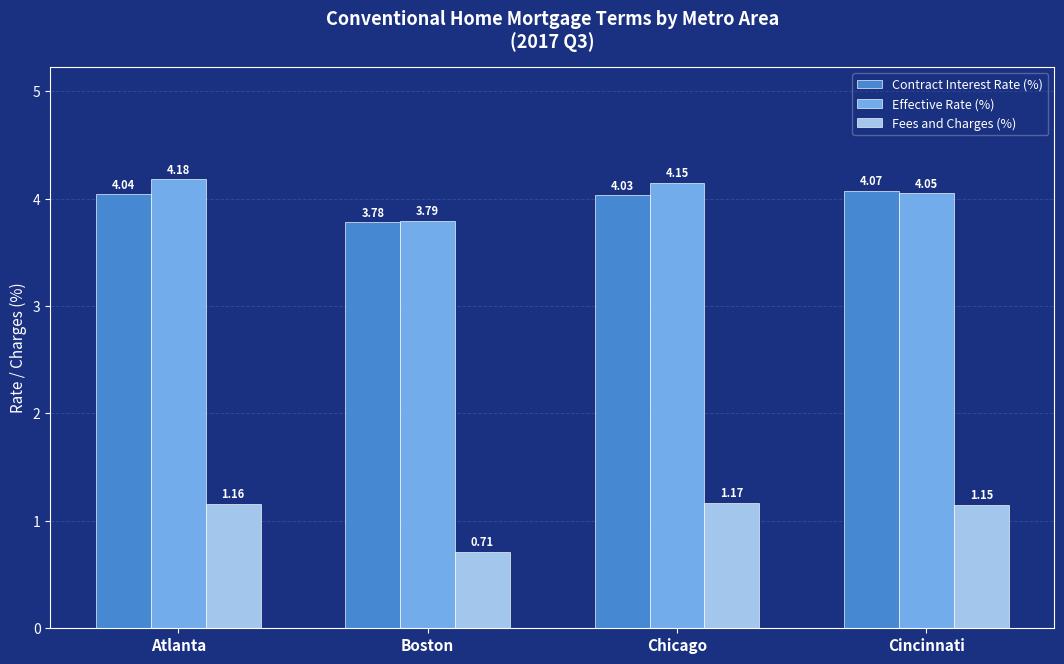

What is the spread (max minus min) of values at Cincinnati?

2.9